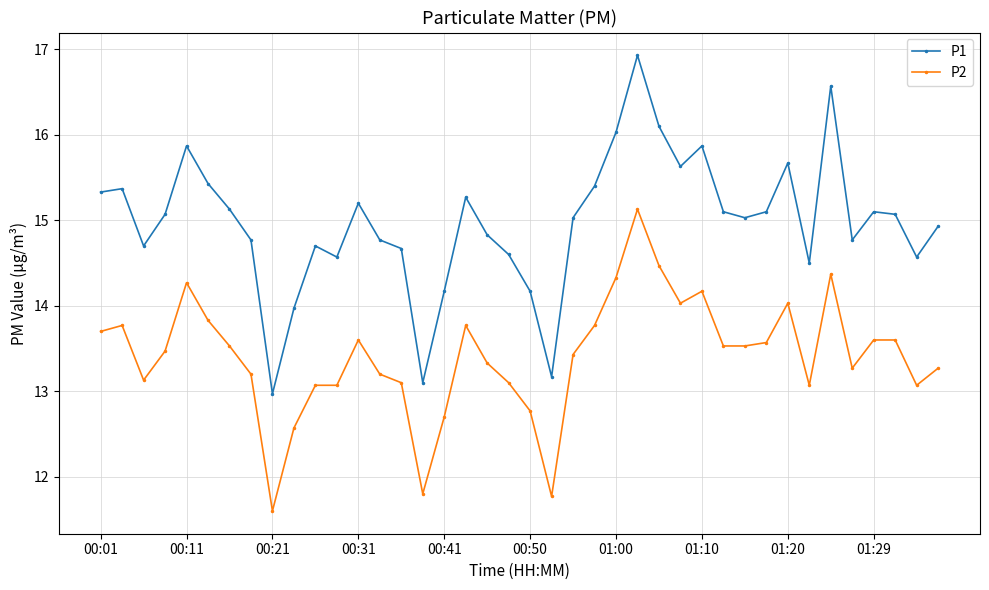

What is the value of the P2 point at the 13th from the left?

13.6